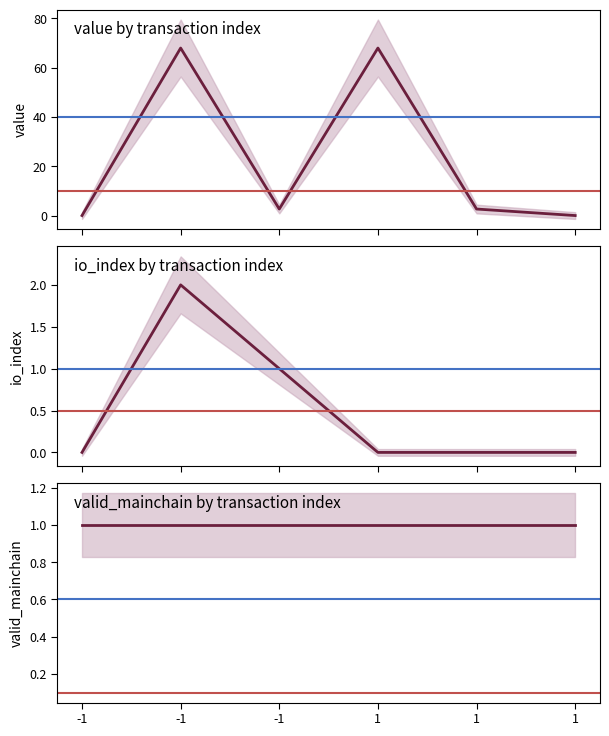

At how many categories does at least one series exceed 63?

2